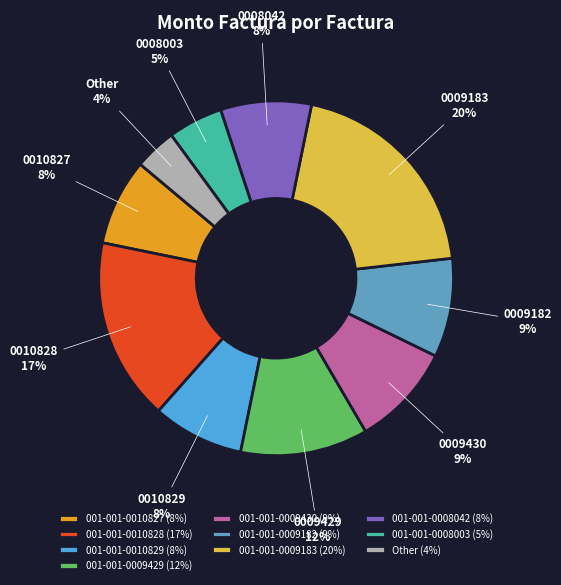

Which slice is the smallest?

Other (4%)